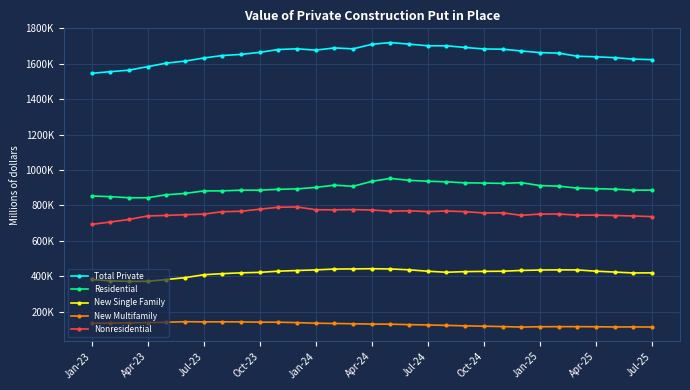

What are all the series names shown in the legend?

Total Private, Residential, New Single Family, New Multifamily, Nonresidential